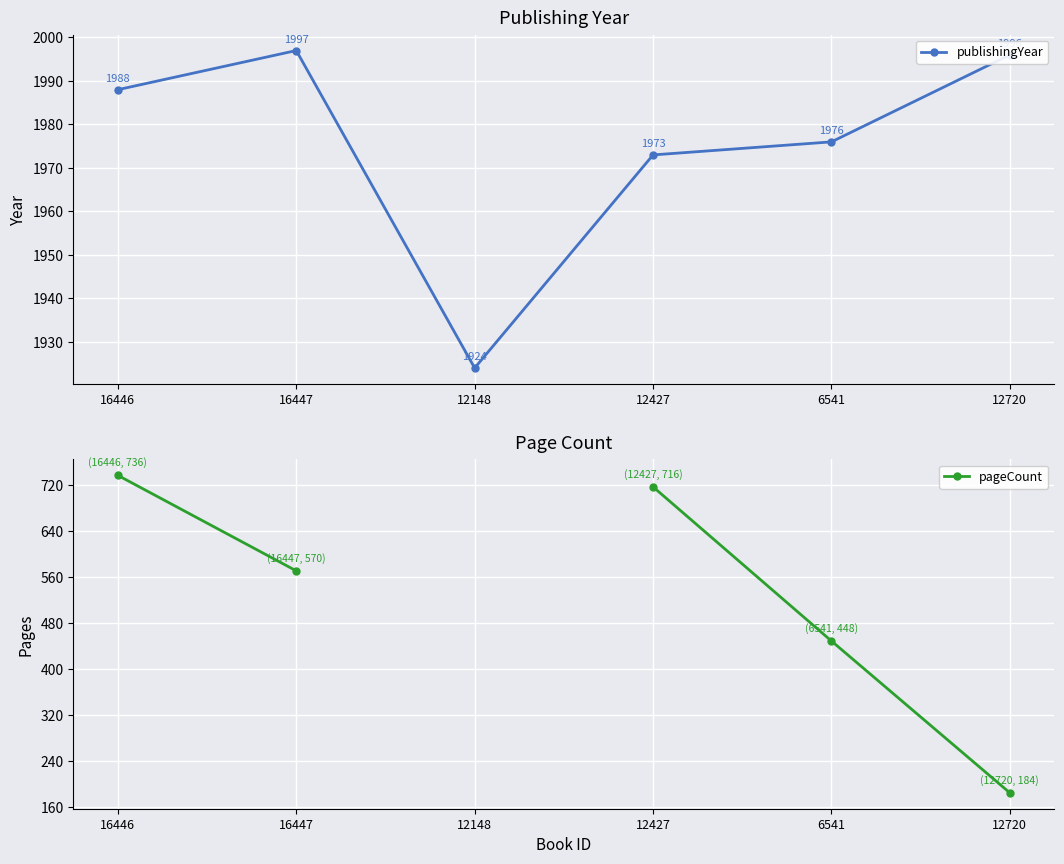

Which label corresponds to the largest value in the chart?

16447